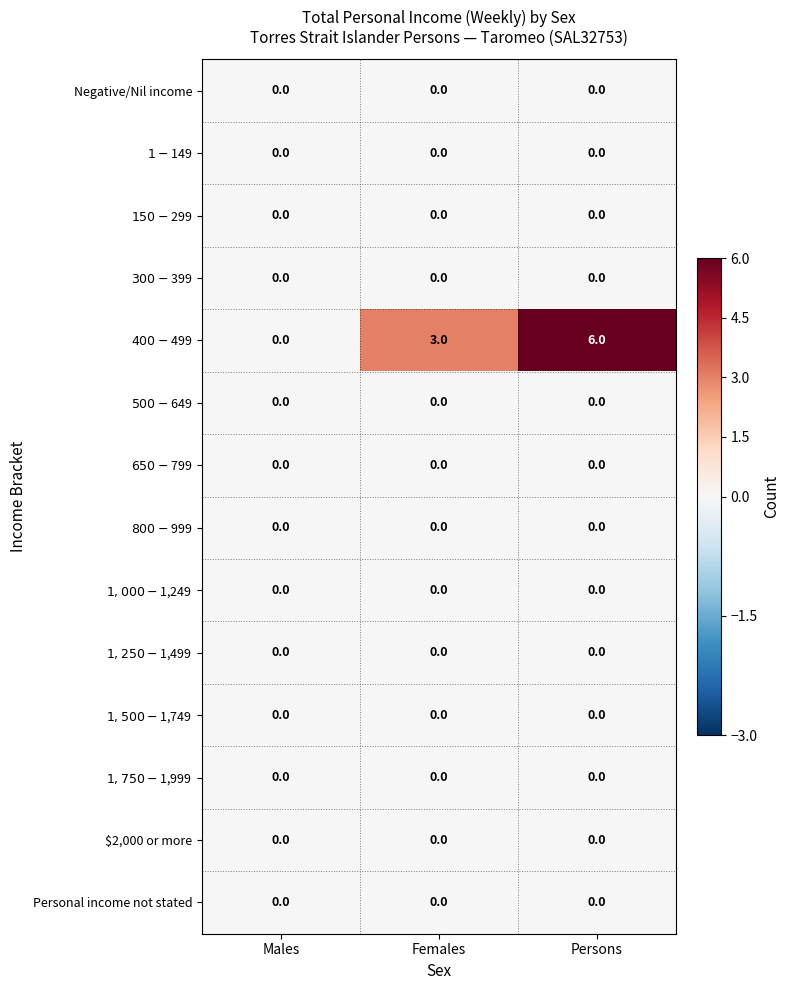

What is the greatest value displayed?

6